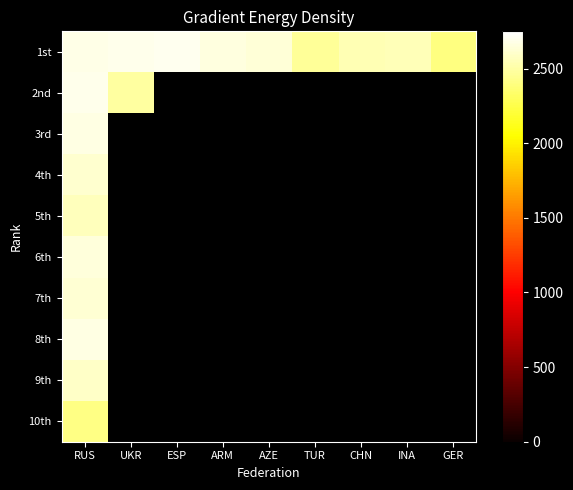

At which category is the sum across all series the highest?

RUS